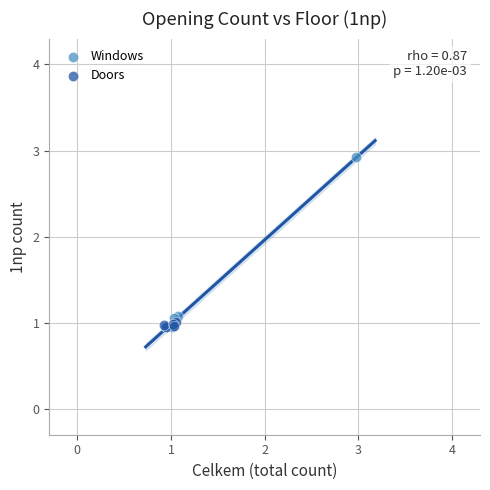

Which series reaches the maximum Y coordinate?

Windows